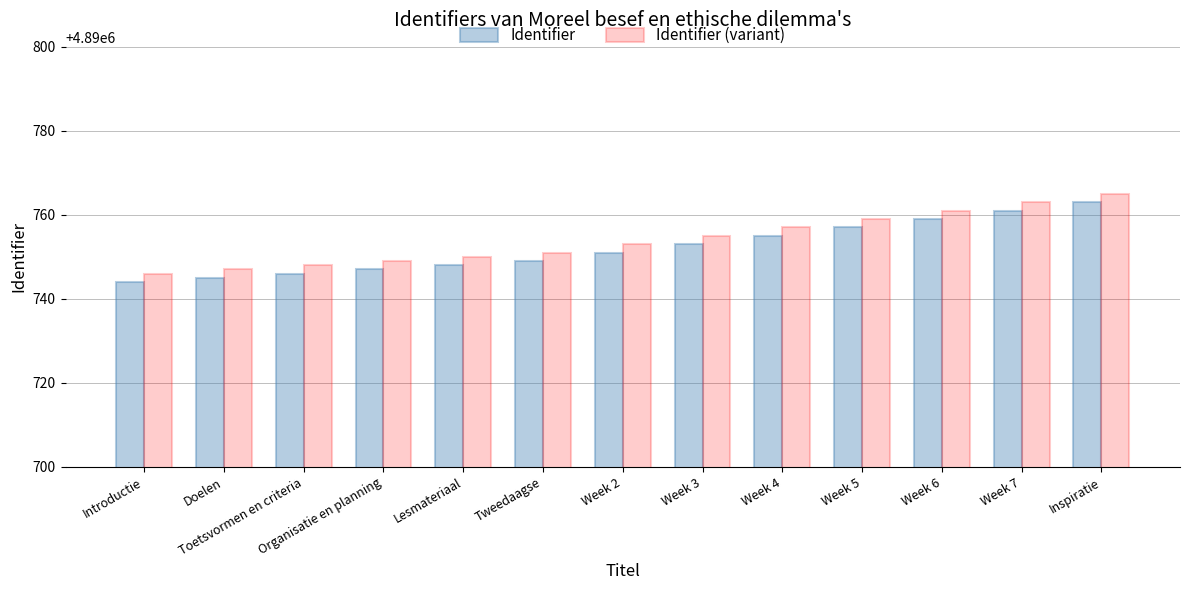

Reading left to right, what are all the values shown in this chart?

Identifier: Introductie=4890744	Doelen=4890745	Toetsvormen en criteria=4890746	Organisatie en planning=4890747	Lesmateriaal=4890748	Tweedaagse=4890749	Week 2=4890751	Week 3=4890753	Week 4=4890755	Week 5=4890757	Week 6=4890759	Week 7=4890761	Inspiratie=4890763
Identifier (variant): Introductie=4890746	Doelen=4890747	Toetsvormen en criteria=4890748	Organisatie en planning=4890749	Lesmateriaal=4890750	Tweedaagse=4890751	Week 2=4890753	Week 3=4890755	Week 4=4890757	Week 5=4890759	Week 6=4890761	Week 7=4890763	Inspiratie=4890765